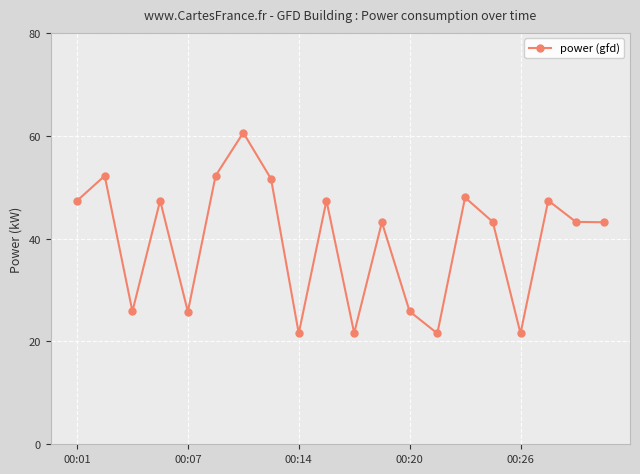

Count the number of categories in the chart.

20